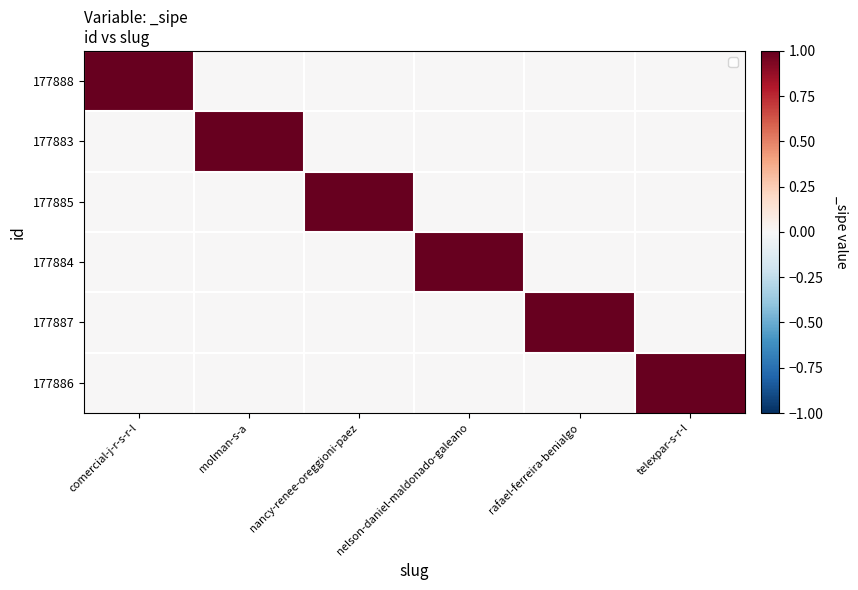

Which label corresponds to the largest value in the chart?

comercial-j-r-s-r-l